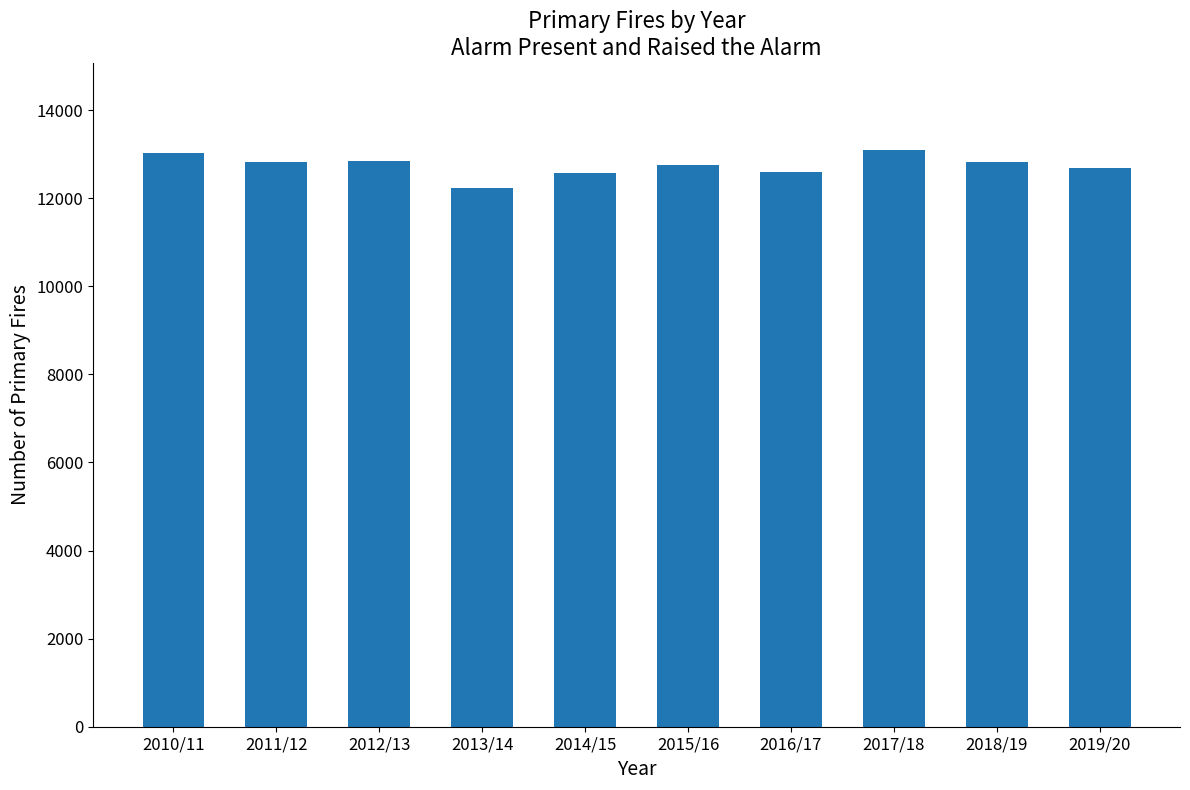

What is the difference between the maximum and second lowest values?

540